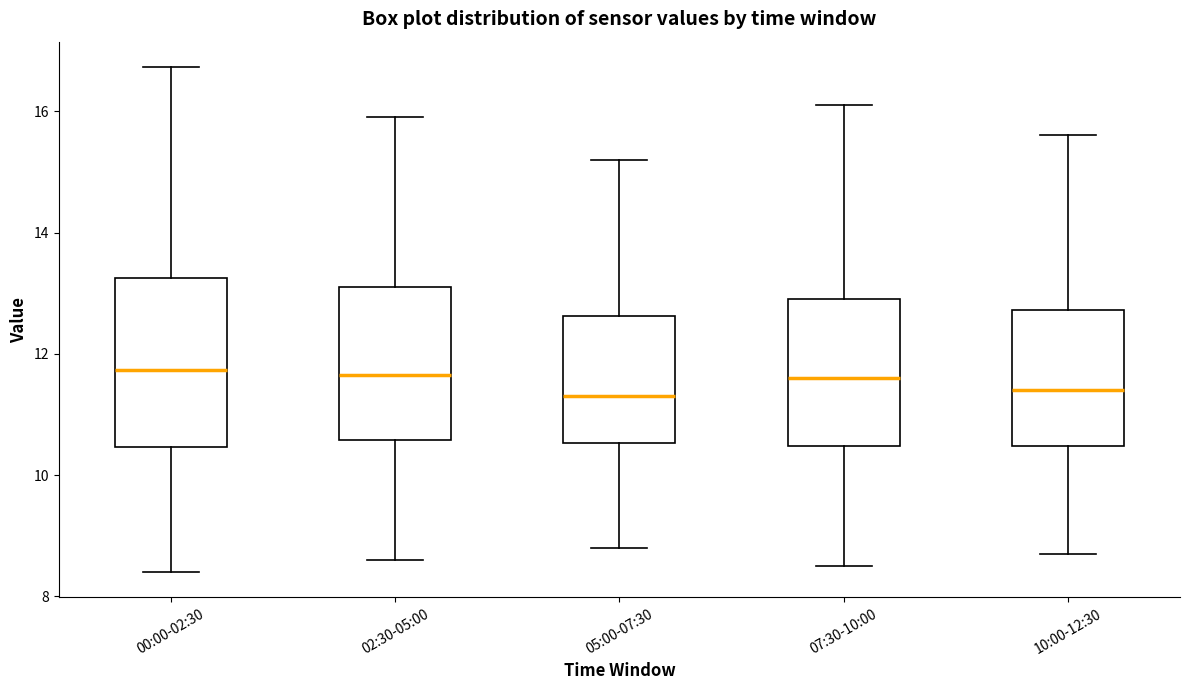

Where does the upper whisker of the box for 05:00-07:30 end on the y-axis? The values are not printed on the chart, so give them approximately, as read against the axis.

15.2